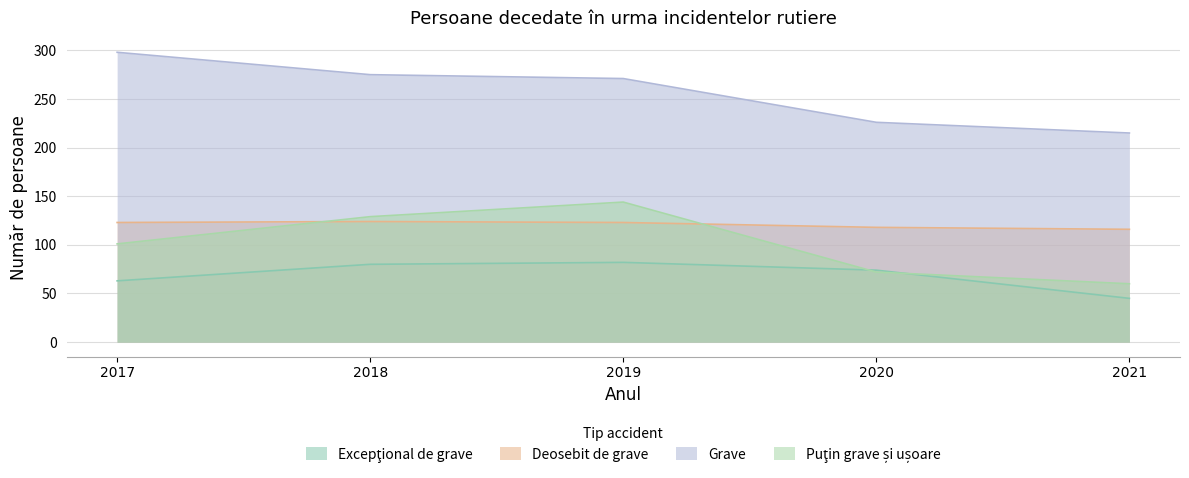

At which label does Grave first exceed 271?

2017